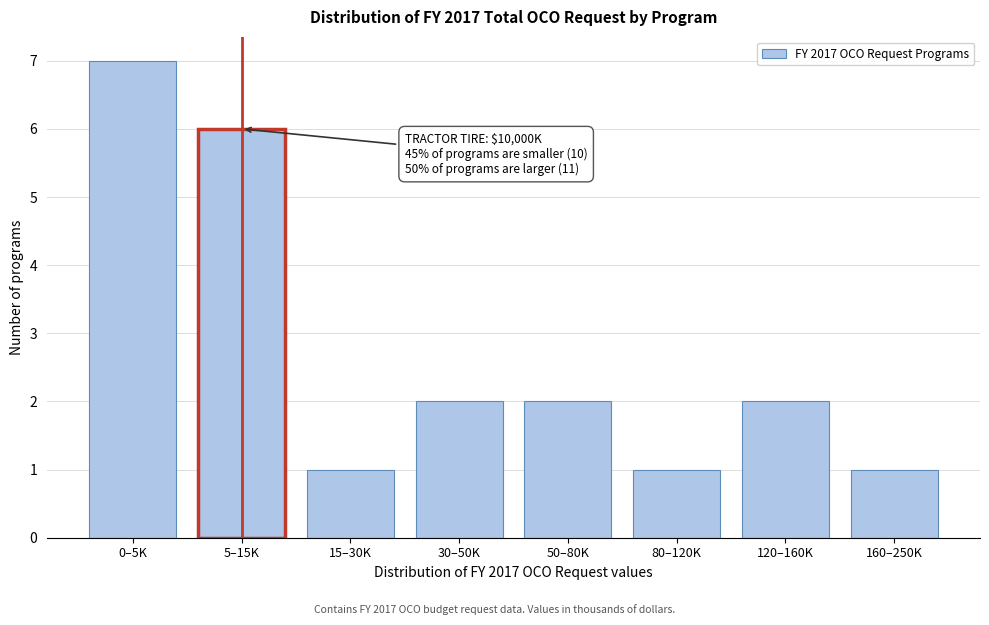

Reading right to left, transcribe all the data shown in this chart.

160–250K=1	120–160K=2	80–120K=1	50–80K=2	30–50K=2	15–30K=1	5–15K=6	0–5K=7